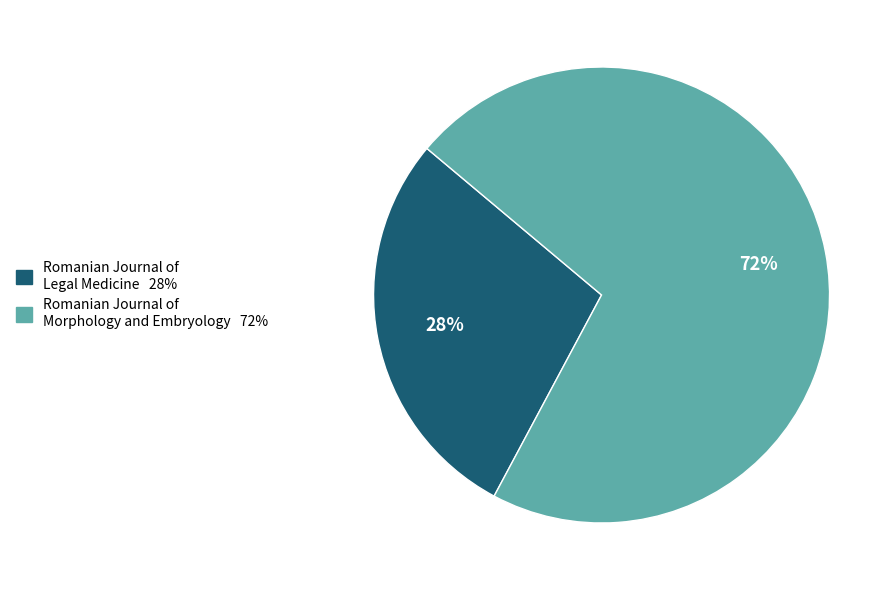

Count the number of slices in the pie.

2